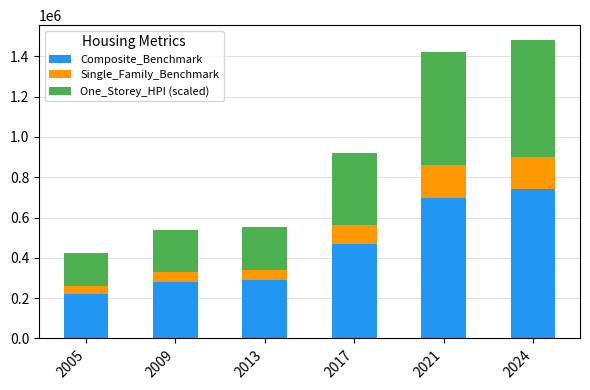

What is the total value across all series at 2005?

425950